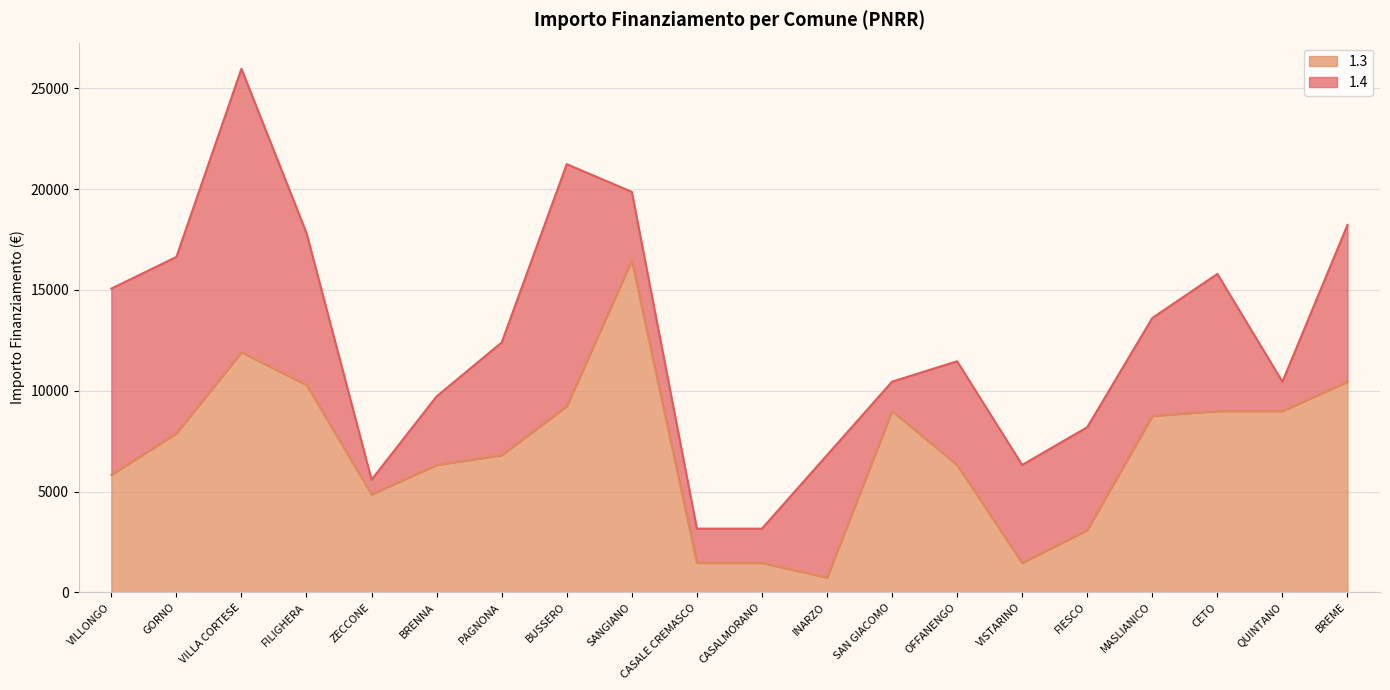

Which category has the lowest value across all series?

INARZO